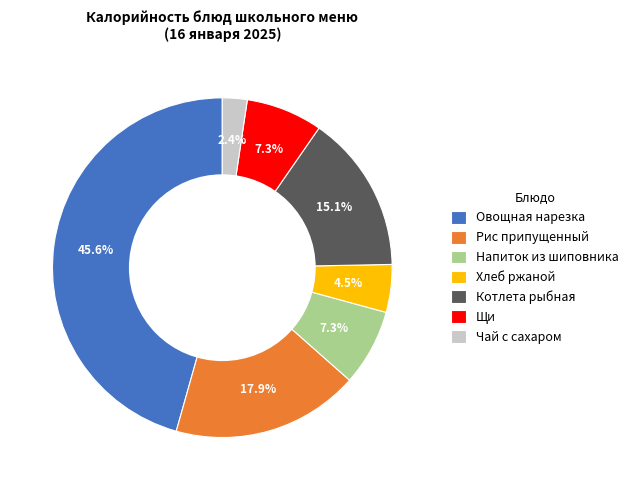

What is the smallest slice in the pie chart?

Чай с сахаром